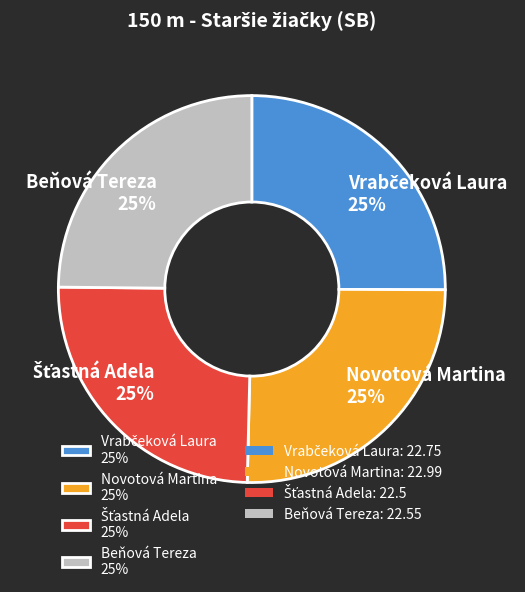

To the nearest percent, what is the combined percentage of Beňová Tereza and Novotová Martina?

50%